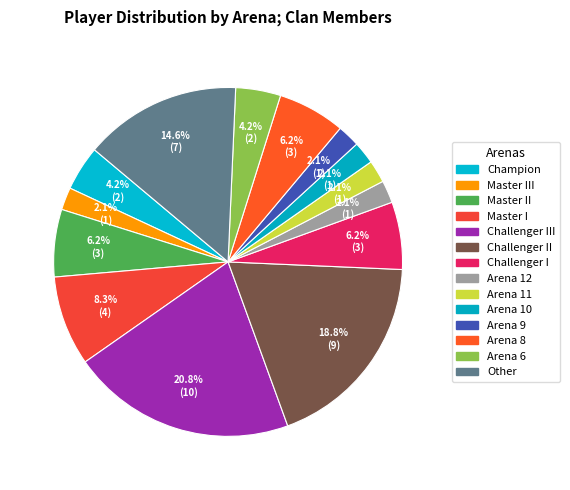

How many slices are in this pie chart?

14